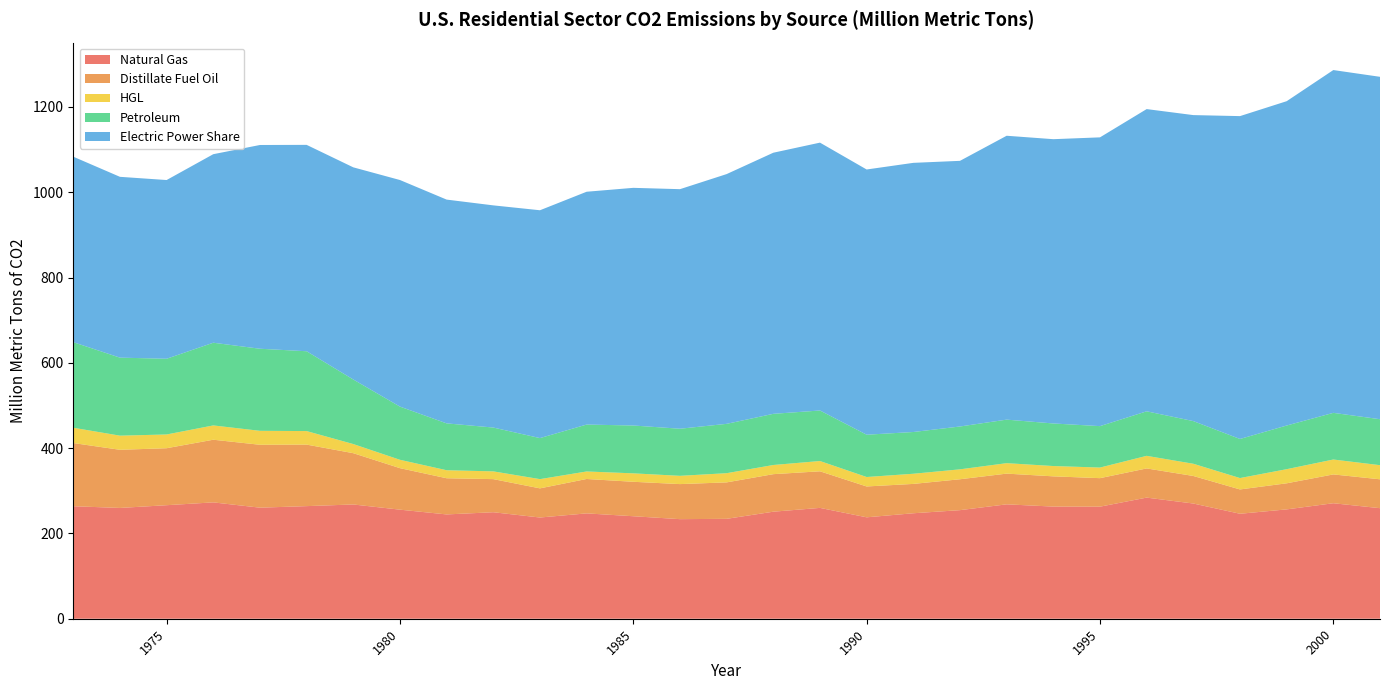

Reading right to left, what are all the values shown in this chart?

Natural Gas: 259.2	270.8	256.4	246.1	270.1	284.0	262.8	262.9	268.2	254.6	247.3	237.8	259.9	251.0	234.2	233.5	240.3	247.0	237.3	249.7	244.6	255.7	267.9	264.0	260.4	272.8	266.2	259.8	263.8
Distillate Fuel Oil: 67.7	67.6	61.2	57.0	64.6	68.4	66.9	70.9	72.0	72.5	68.8	72.3	85.8	88.0	85.5	82.2	80.8	80.7	68.4	77.6	84.8	97.3	120.3	144.3	147.5	146.9	133.6	136.4	148.2
HGL: 33.1	34.9	33.1	26.7	28.6	29.5	24.9	24.2	24.5	23.3	23.8	22.2	24.1	21.5	21.5	19.4	19.8	17.6	21.6	18.2	18.8	19.6	21.4	31.7	32.7	33.5	32.2	33.1	35.9
Petroleum: 107.8	109.4	102.4	91.6	100.0	104.4	97.2	99.8	102.1	100.5	97.9	99.2	118.5	120.0	115.7	110.5	112.2	110.0	96.3	102.8	109.9	124.7	151.4	187.2	192.5	193.9	177.6	182.9	200.7
Electric Power Share: 802.9	803.8	760.4	757.0	717.5	708.6	677.1	666.6	665.6	622.9	631.1	621.9	628.1	612.2	585.6	561.7	557.3	545.9	534.2	520.9	524.7	531.3	497.5	483.9	477.7	442.1	419.0	424.0	434.9